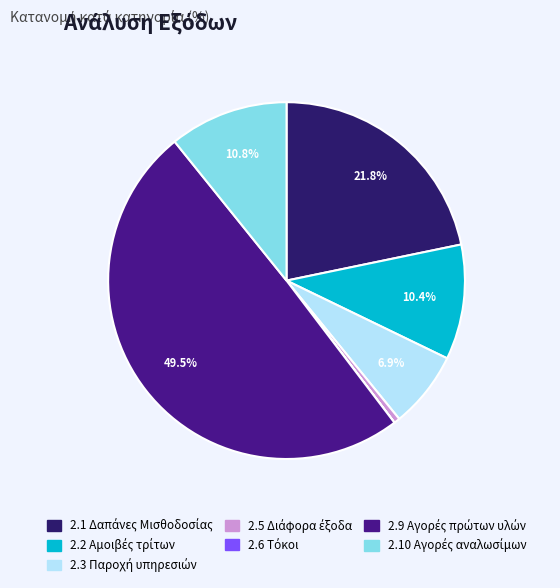

Which category has the smallest portion of the pie?

2.6 Τόκοι